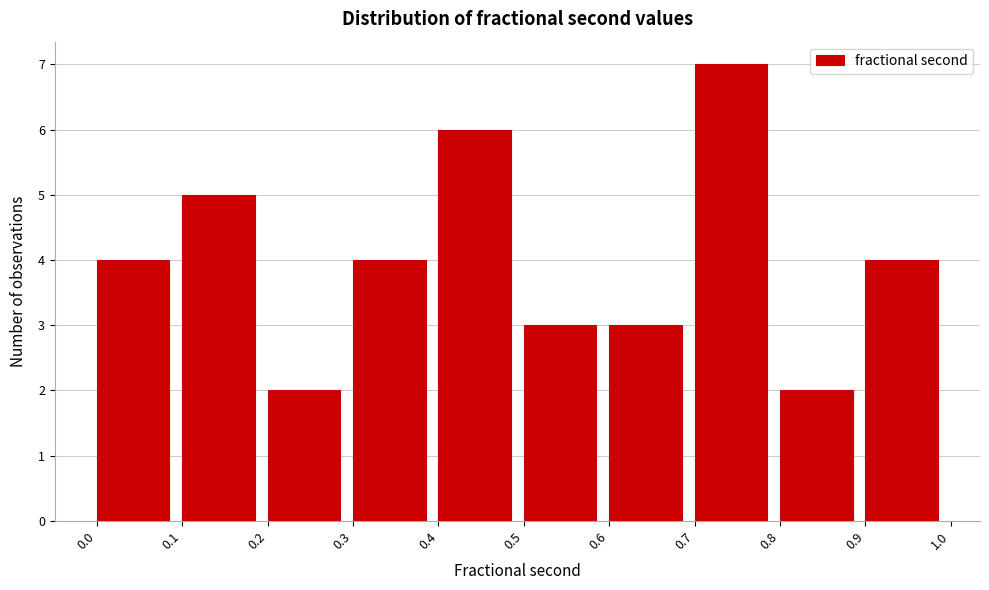

Reading left to right, list every bar in this chart as the range it spans on the x-axis followed by its height. The values are not printed on the chart, so give them approximately, as read against the axis.

0.0 to 0.1: 4
0.1 to 0.2: 5
0.2 to 0.3: 2
0.3 to 0.4: 4
0.4 to 0.5: 6
0.5 to 0.6: 3
0.6 to 0.7: 3
0.7 to 0.8: 7
0.8 to 0.9: 2
0.9 to 1.0: 4